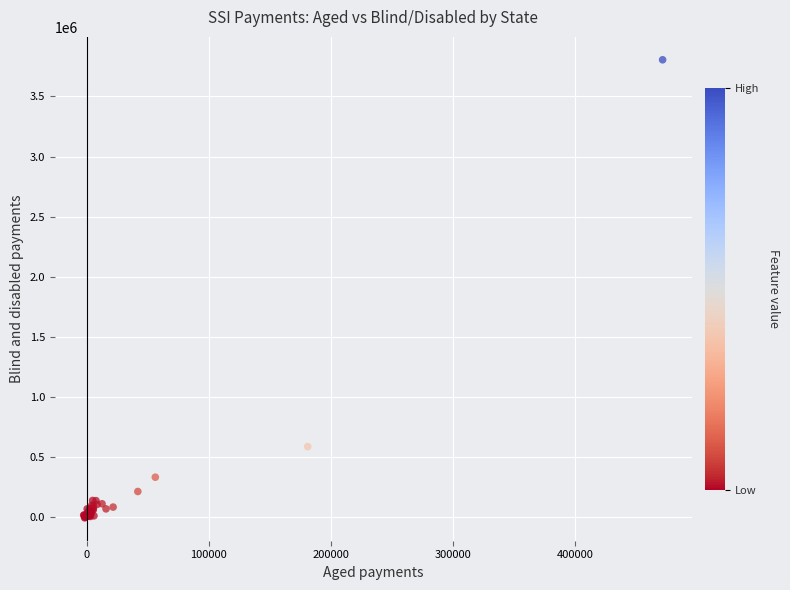

What Y value in the scatter plot is closest to 1899562?

586674.0